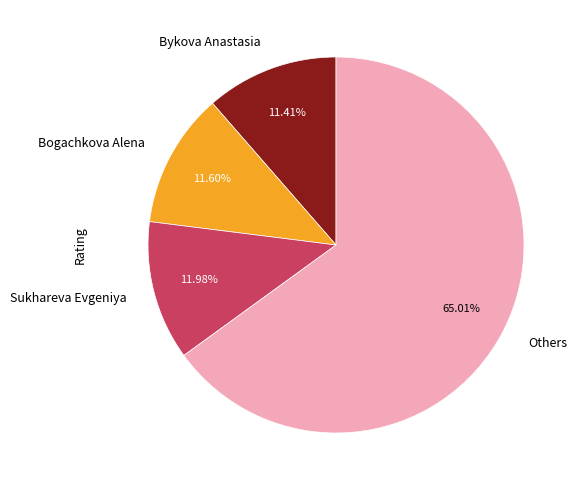

What percentage is the Bogachkova Alena slice, to the nearest percent?

12%